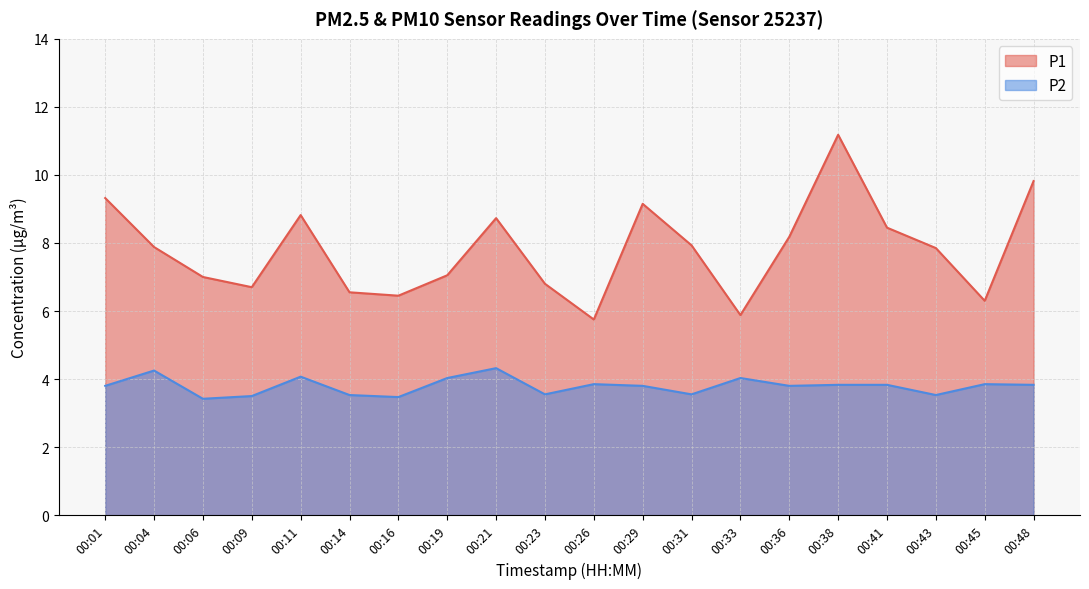

How many data points in P1 are above 7?

12